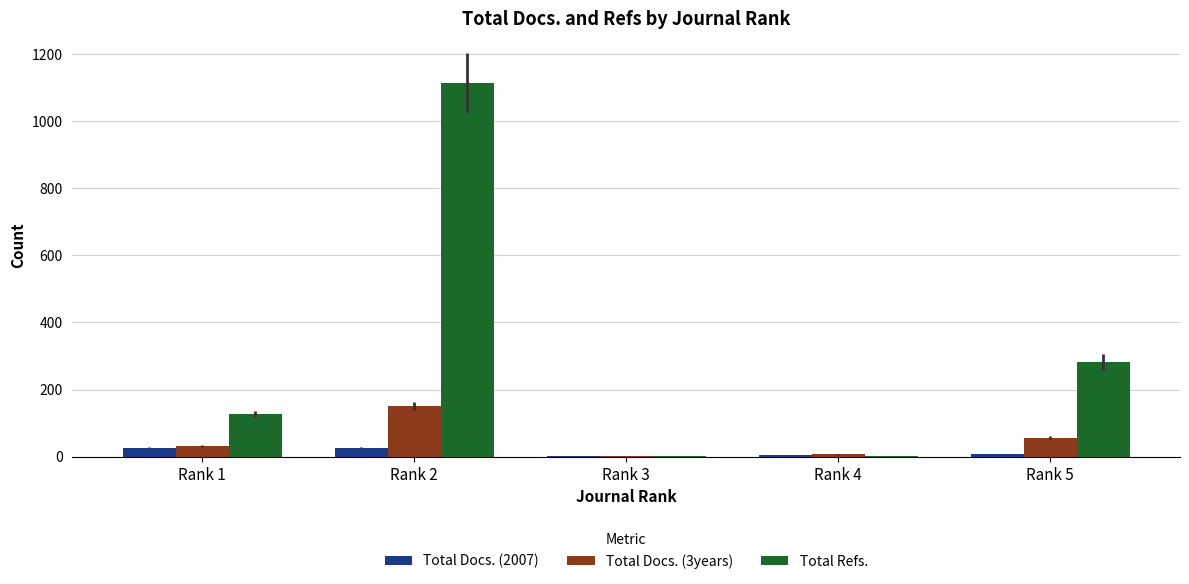

The value of Total Docs. (3years) at Rank 5 is 56. True or false?

True